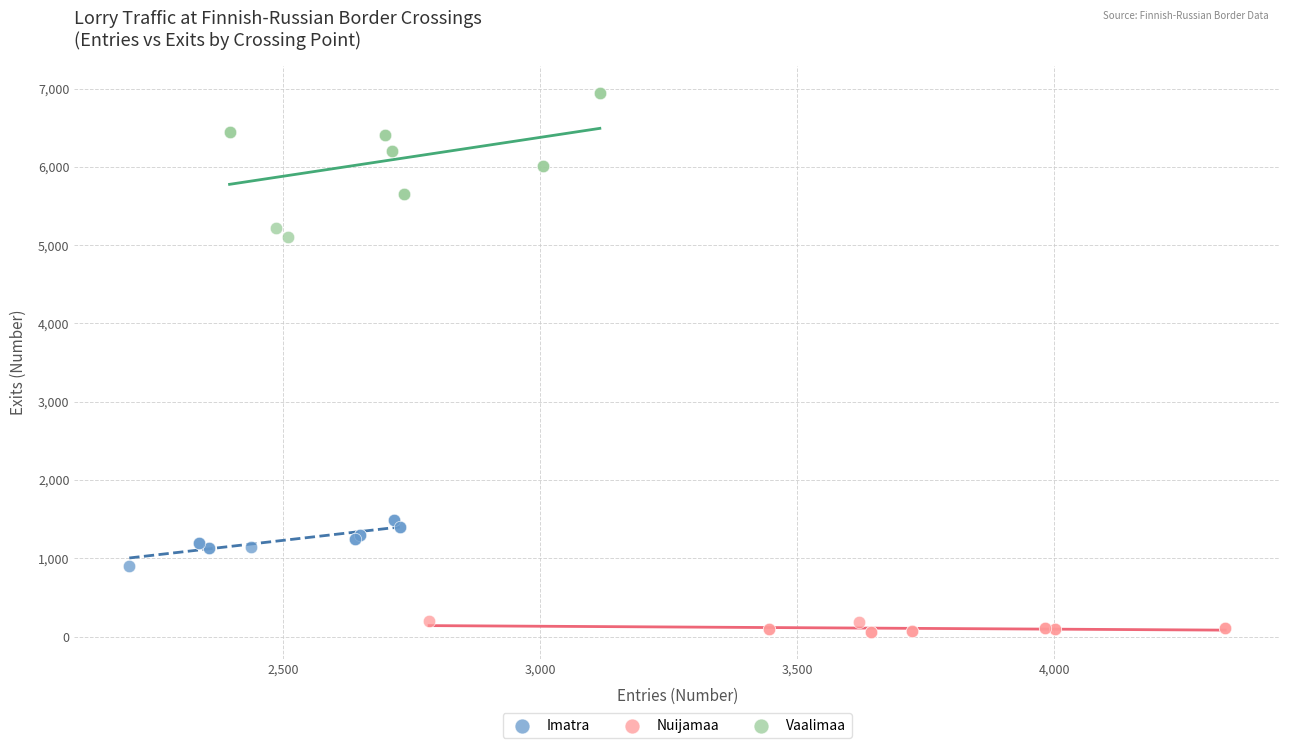

Which series contains the highest Y value?

Vaalimaa